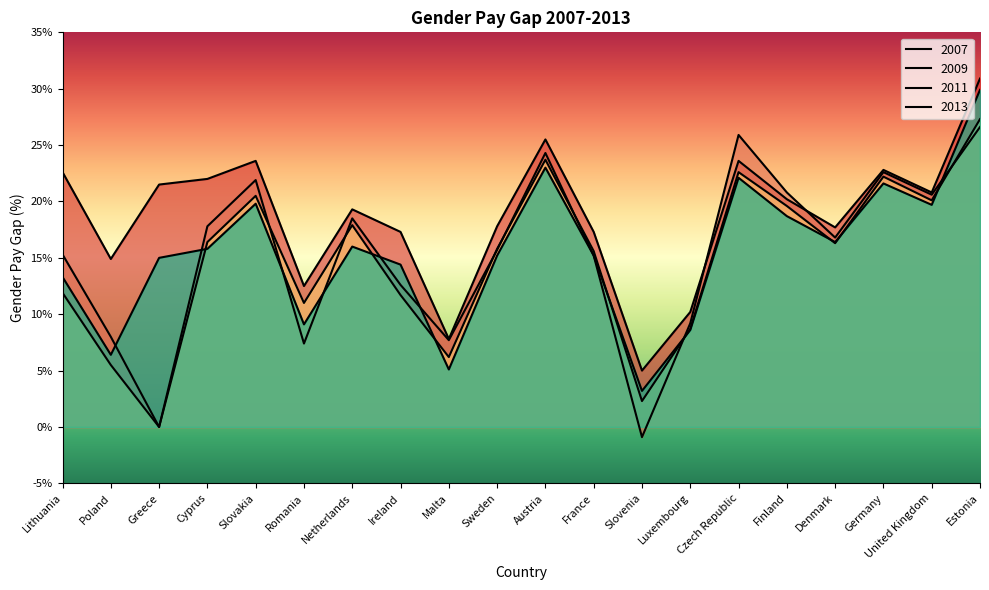

What is the minimum value for 2007?

5.0